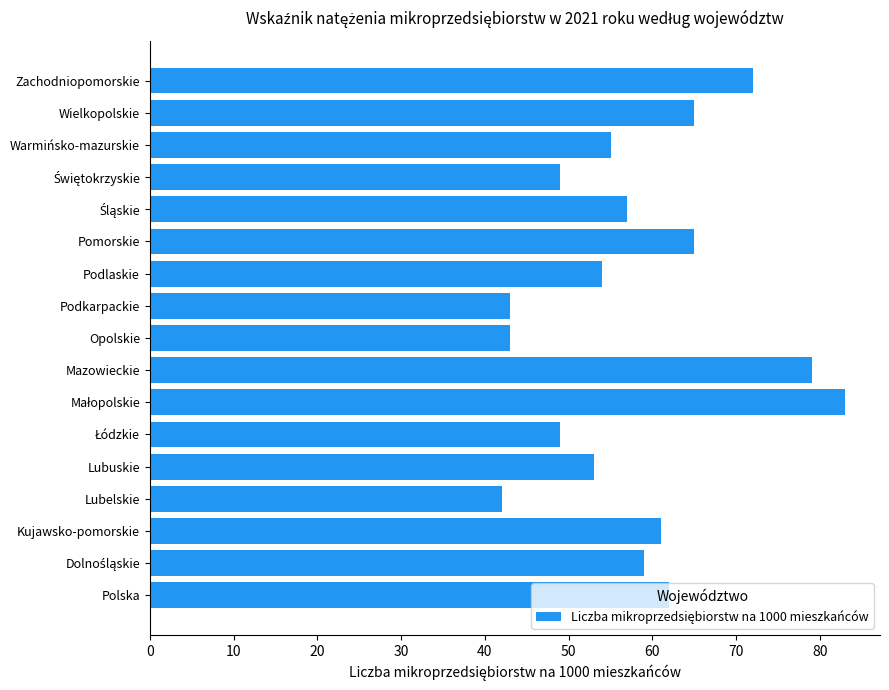

Does the chart contain stacked bars?

No